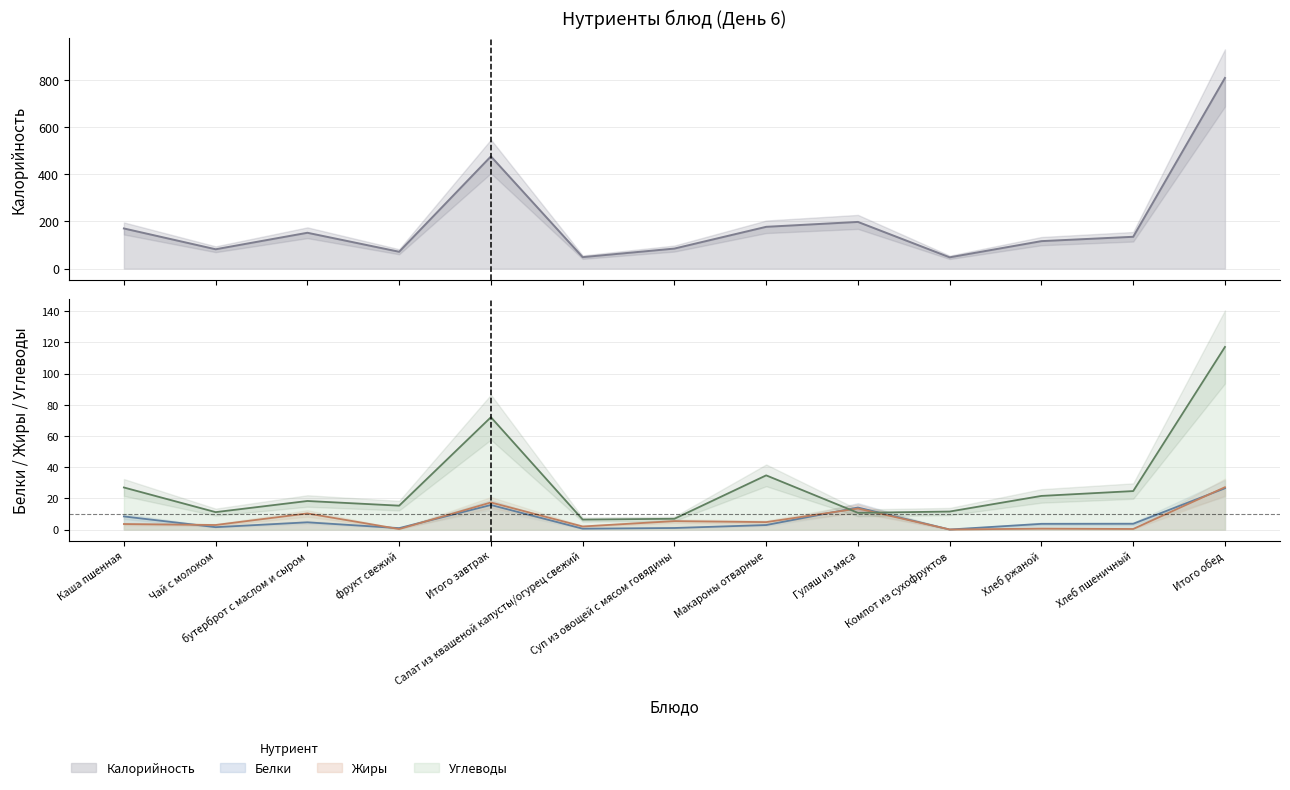

At which label is Белки closest to 13?

Гуляш из мяса